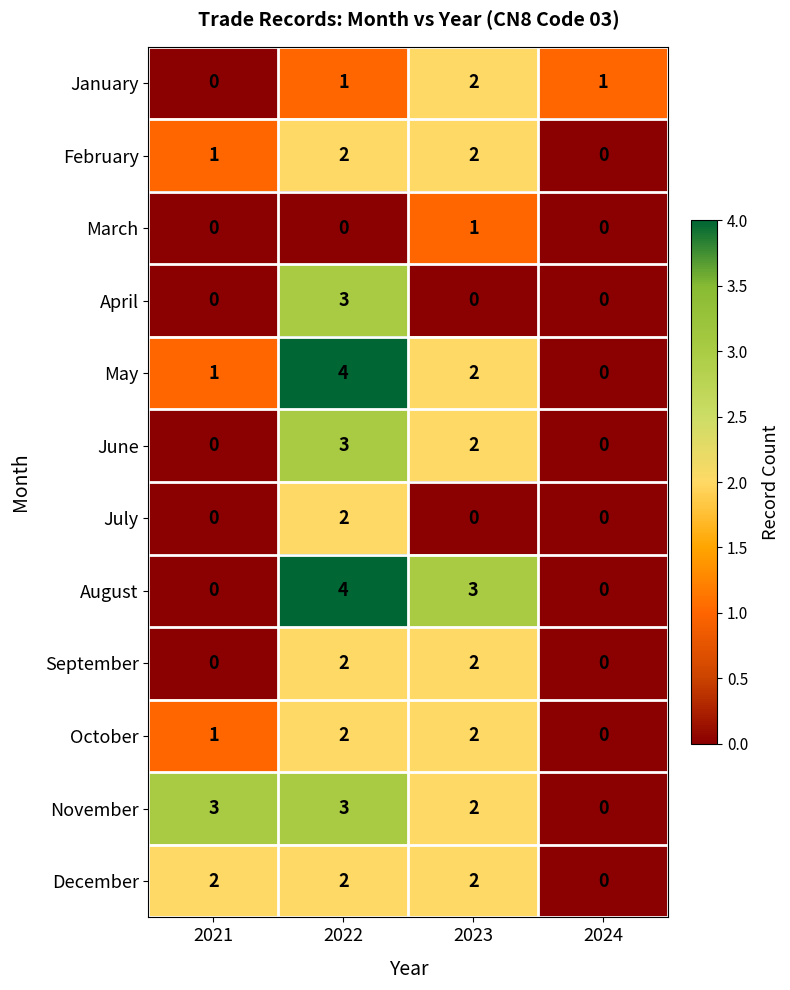

Between 2021 and 2024, which series saw the biggest shift?

November